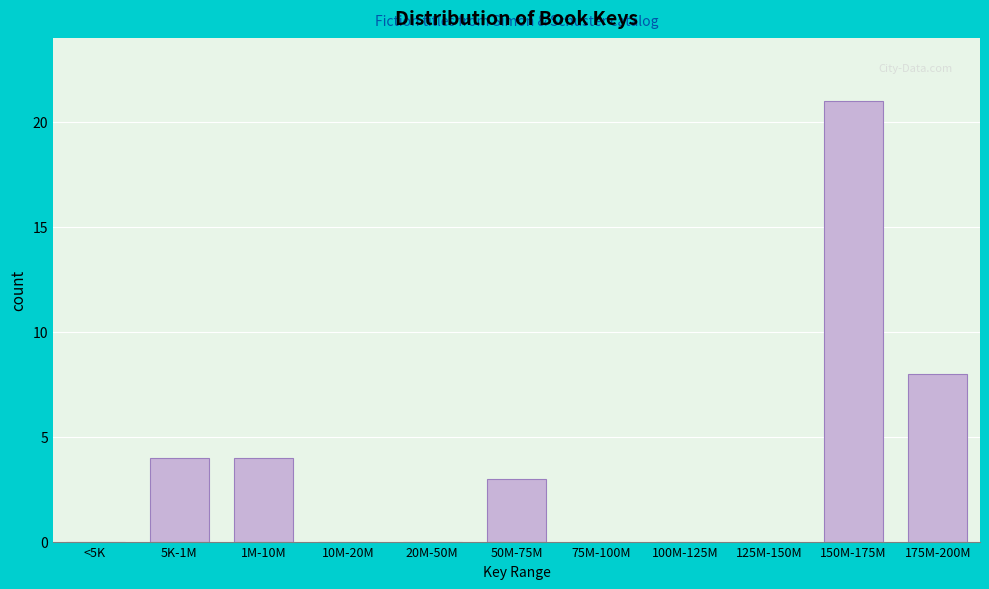

Reading left to right, transcribe all the data shown in this chart.

<5K=0	5K-1M=4	1M-10M=4	10M-20M=0	20M-50M=0	50M-75M=3	75M-100M=0	100M-125M=0	125M-150M=0	150M-175M=21	175M-200M=8